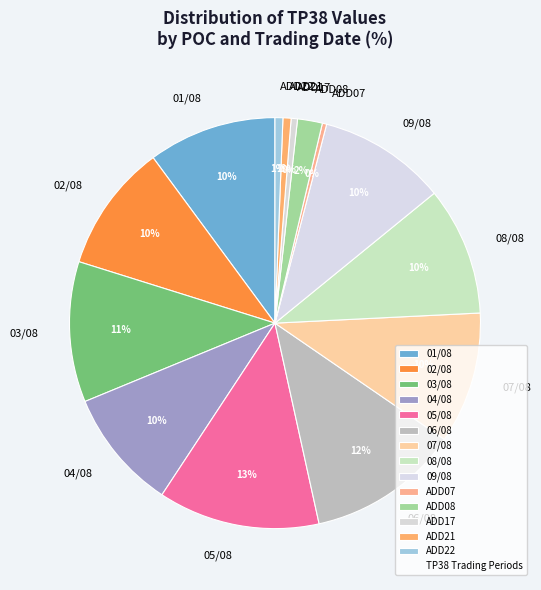

What is the largest slice in the pie chart?

05/08